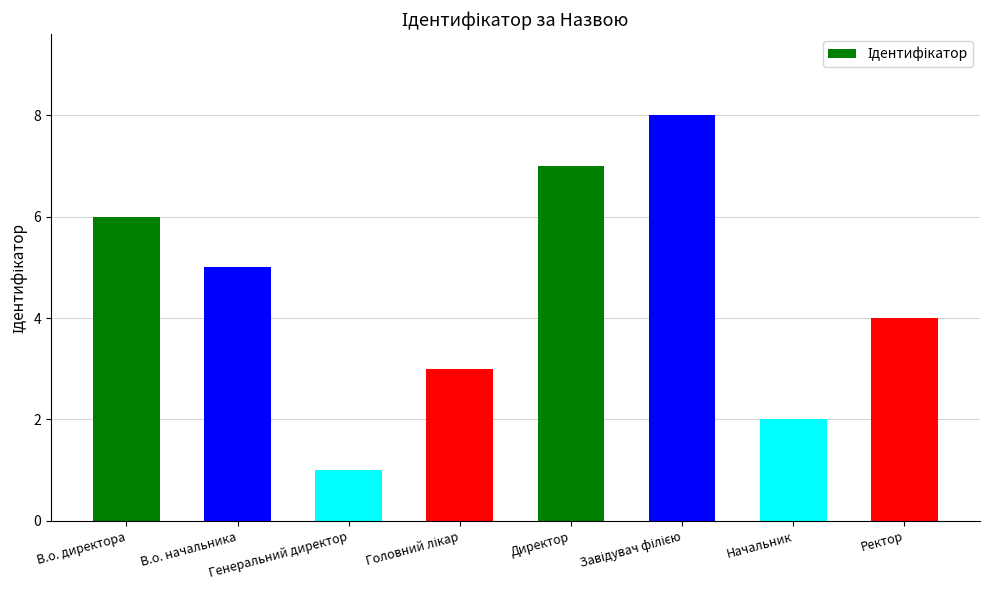

What is the difference between the second highest and second lowest values?

5